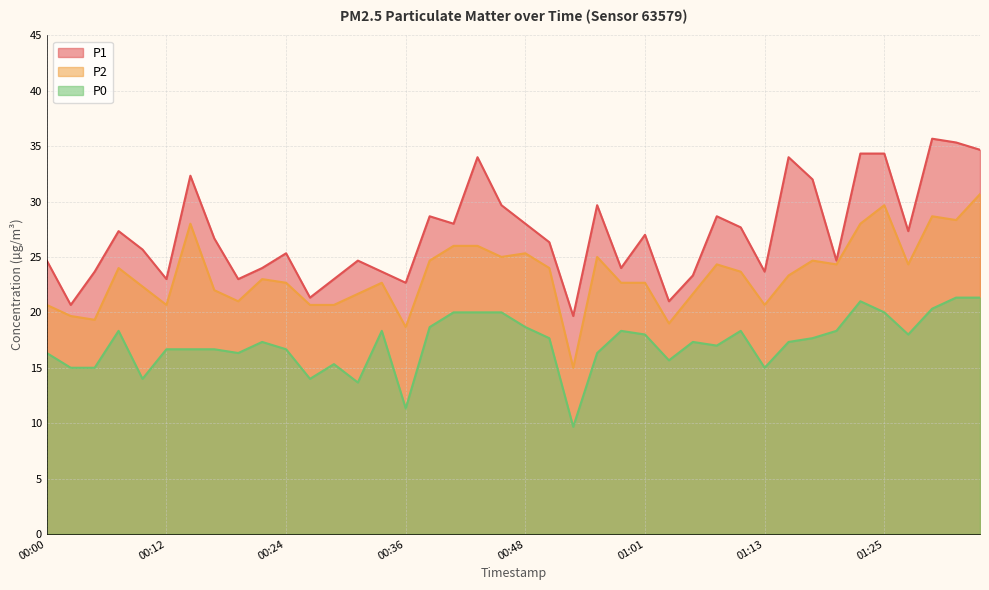

Reading left to right, extract all data points from this chart.

P1: 00:00=24.7	00:02=20.7	00:05=23.7	00:07=27.3	00:09=25.7	00:12=23.0	00:14=32.3	00:17=26.7	00:19=23.0	00:22=24.0	00:24=25.3	00:26=21.3	00:29=23.0	00:31=24.7	00:34=23.7	00:36=22.7	00:39=28.7	00:41=28.0	00:43=34.0	00:46=29.7	00:48=28.0	00:51=26.3	00:53=19.7	00:56=29.7	00:58=24.0	01:01=27.0	01:03=21.0	01:06=23.3	01:08=28.7	01:11=27.7	01:13=23.7	01:15=34.0	01:18=32.0	01:20=24.7	01:23=34.3	01:25=34.3	01:28=27.3	01:33=35.7	01:36=35.3	01:38=34.7
P2: 00:00=20.7	00:02=19.7	00:05=19.3	00:07=24.0	00:09=22.3	00:12=20.7	00:14=28.0	00:17=22.0	00:19=21.0	00:22=23.0	00:24=22.7	00:26=20.7	00:29=20.7	00:31=21.7	00:34=22.7	00:36=18.7	00:39=24.7	00:41=26.0	00:43=26.0	00:46=25.0	00:48=25.3	00:51=24.0	00:53=15.0	00:56=25.0	00:58=22.7	01:01=22.7	01:03=19.0	01:06=21.7	01:08=24.3	01:11=23.7	01:13=20.7	01:15=23.3	01:18=24.7	01:20=24.3	01:23=28.0	01:25=29.7	01:28=24.3	01:33=28.7	01:36=28.3	01:38=30.7
P0: 00:00=16.3	00:02=15.0	00:05=15.0	00:07=18.3	00:09=14.0	00:12=16.7	00:14=16.7	00:17=16.7	00:19=16.3	00:22=17.3	00:24=16.7	00:26=14.0	00:29=15.3	00:31=13.7	00:34=18.3	00:36=11.3	00:39=18.7	00:41=20.0	00:43=20.0	00:46=20.0	00:48=18.7	00:51=17.7	00:53=9.7	00:56=16.3	00:58=18.3	01:01=18.0	01:03=15.7	01:06=17.3	01:08=17.0	01:11=18.3	01:13=15.0	01:15=17.3	01:18=17.7	01:20=18.3	01:23=21.0	01:25=20.0	01:28=18.0	01:33=20.3	01:36=21.3	01:38=21.3